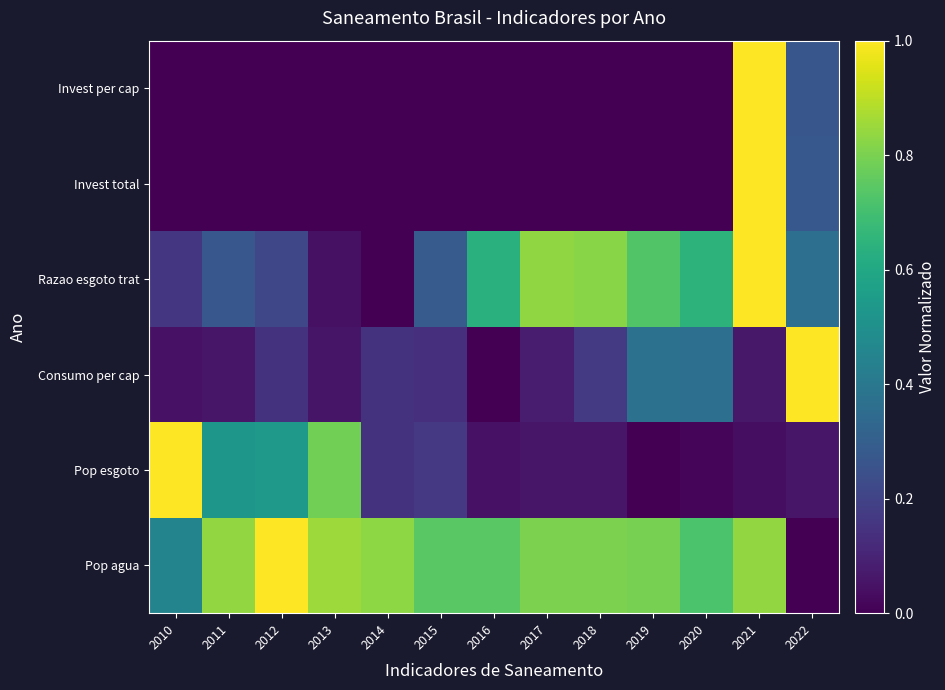

At which category is the sum across all series the highest?

2021